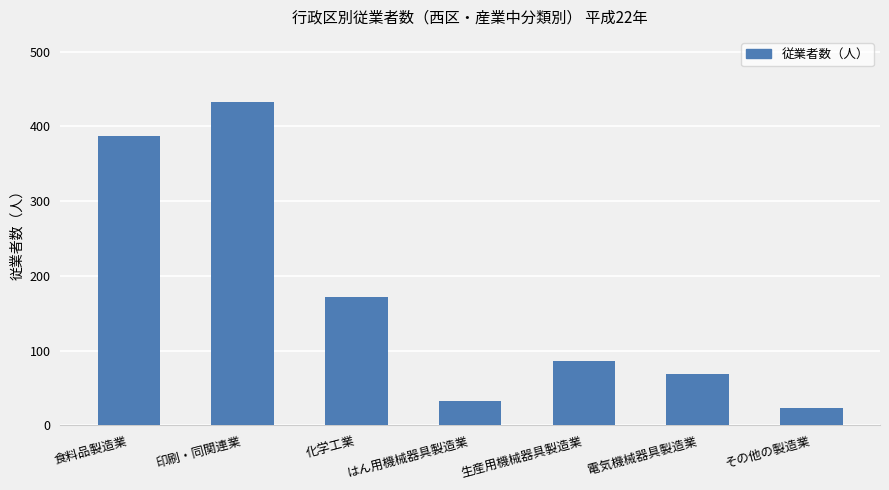

What is the difference between the second highest and second lowest values?

354